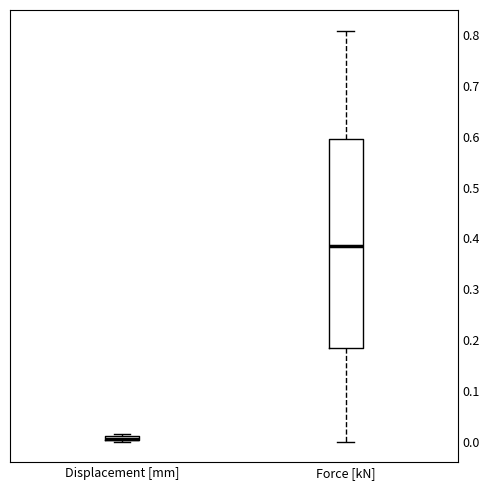

Where is the upper edge of the box for Displacement [mm] on the y-axis? The values are not printed on the chart, so give them approximately, as read against the axis.

0.01